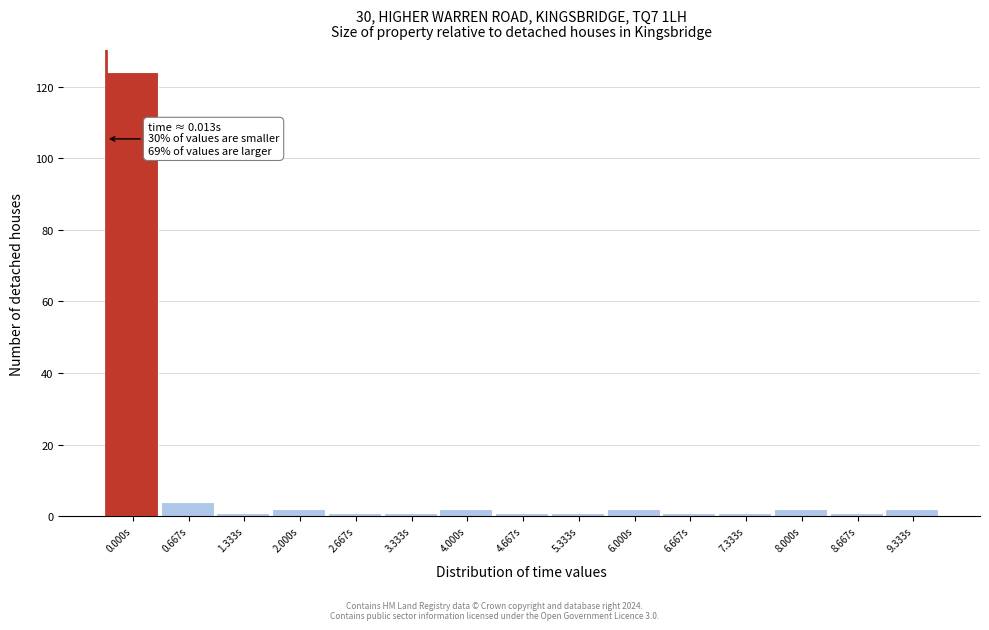

Reading right to left, list all the values displayed in this chart.

2	1	2	1	1	2	1	1	2	1	1	2	1	4	124